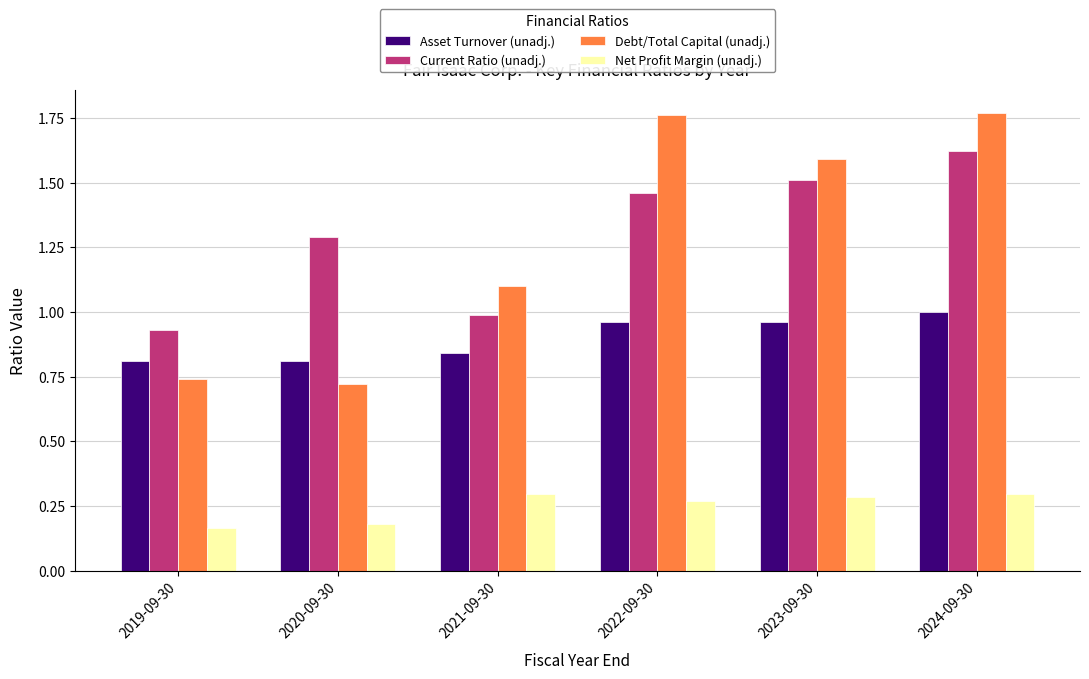

What is the value of the Debt/Total Capital (unadj.) bar at the 3rd from the left?

1.1